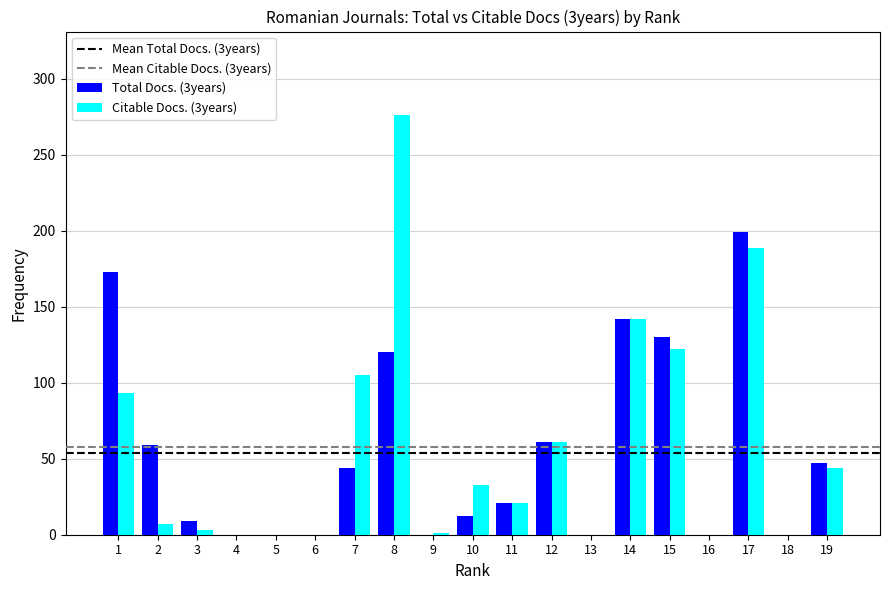

The Citable Docs. (3years) series shows -139 at 13. True or false?

False